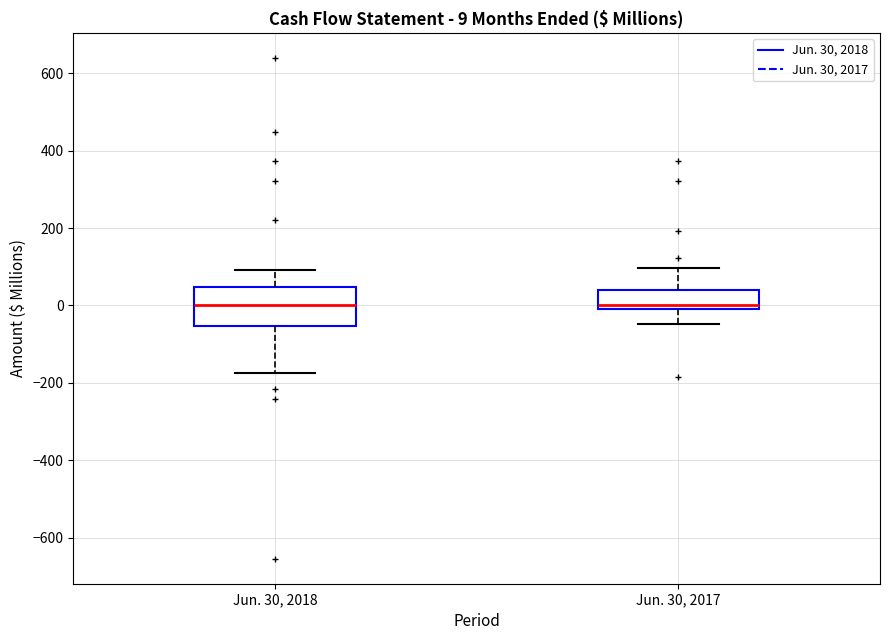

Comparing the boxes themselves (not the whiskers), which one is the tallest?

Jun. 30, 2018